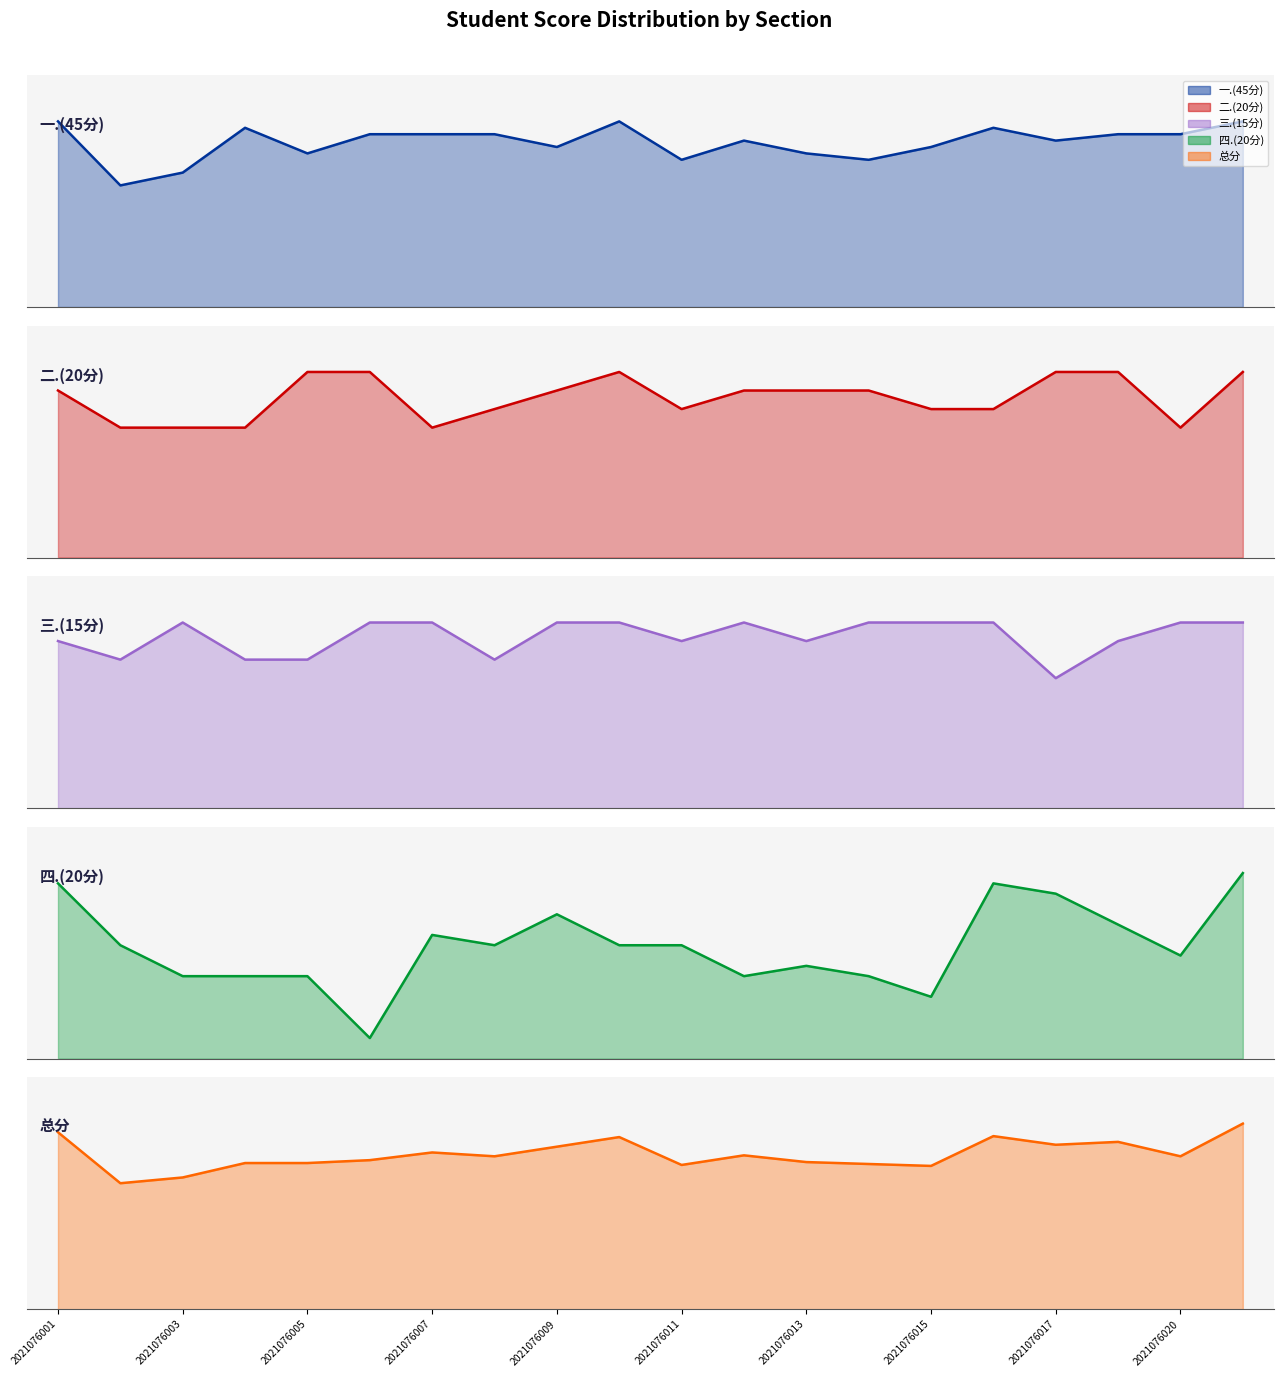

What is the smallest value displayed?

28.5